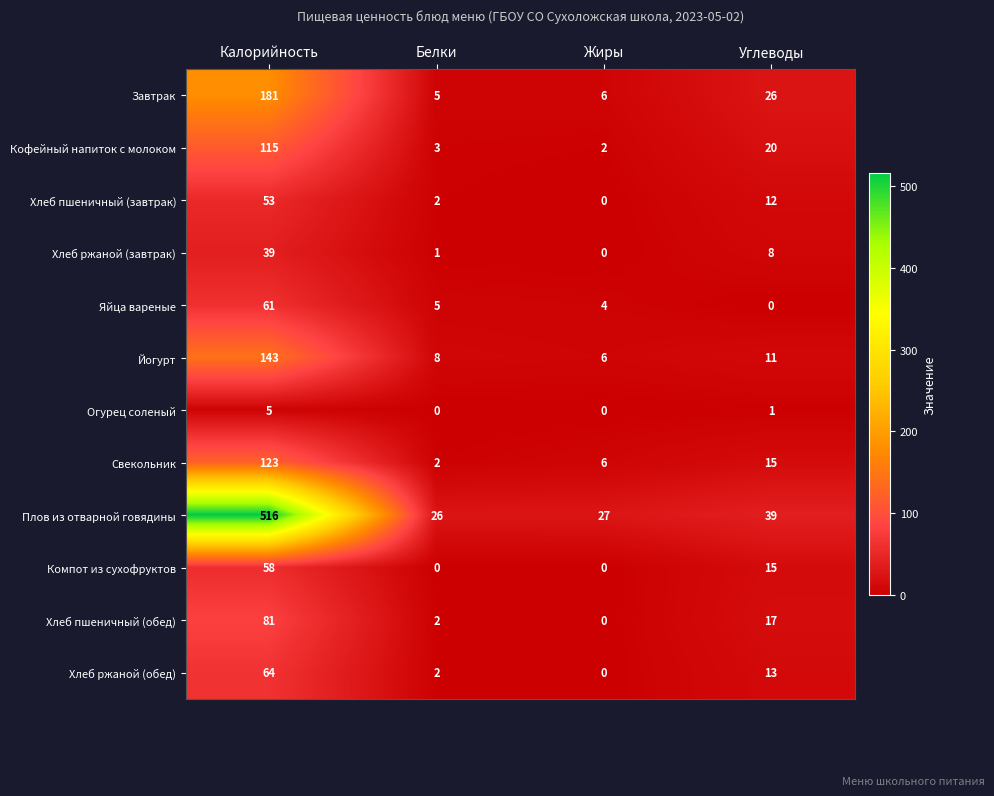

Rank the series by their maximum value, from highest to lowest.

Плов из отварной говядины, Завтрак, Йогурт, Свекольник, Кофейный напиток с молоком, Хлеб пшеничный (обед), Хлеб ржаной (обед), Яйца вареные, Компот из сухофруктов, Хлеб пшеничный (завтрак), Хлеб ржаной (завтрак), Огурец соленый